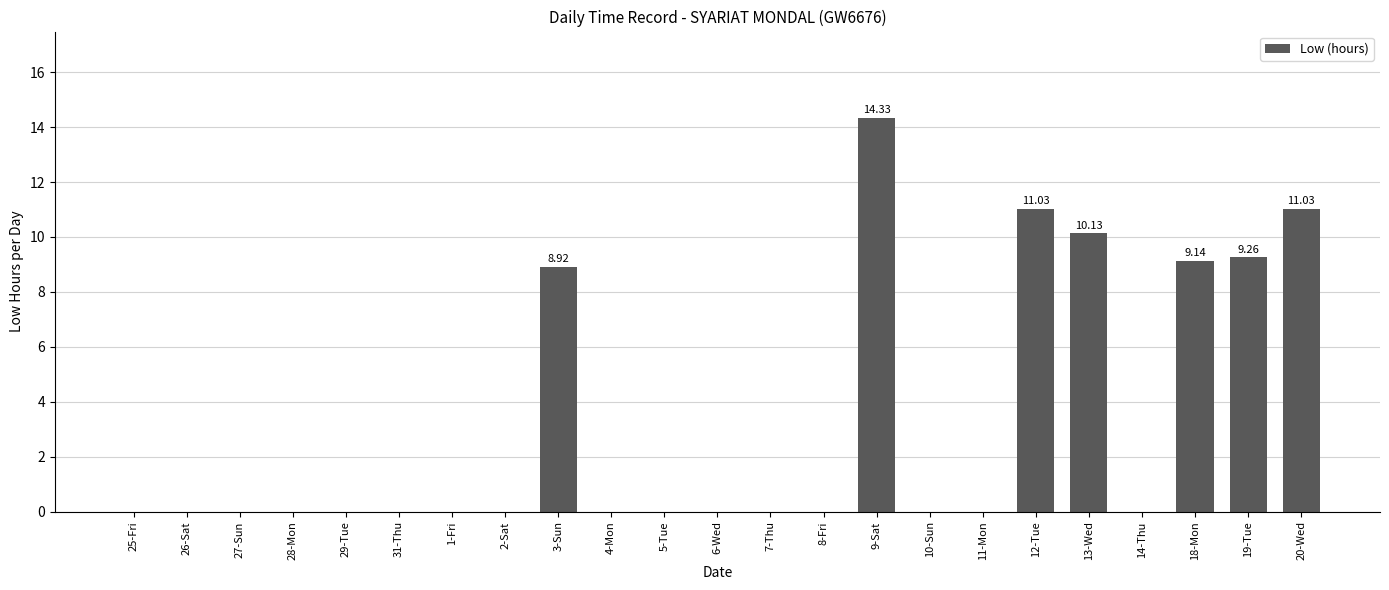

What is the sum of the values at 3-Sun and 11-Mon?

8.9